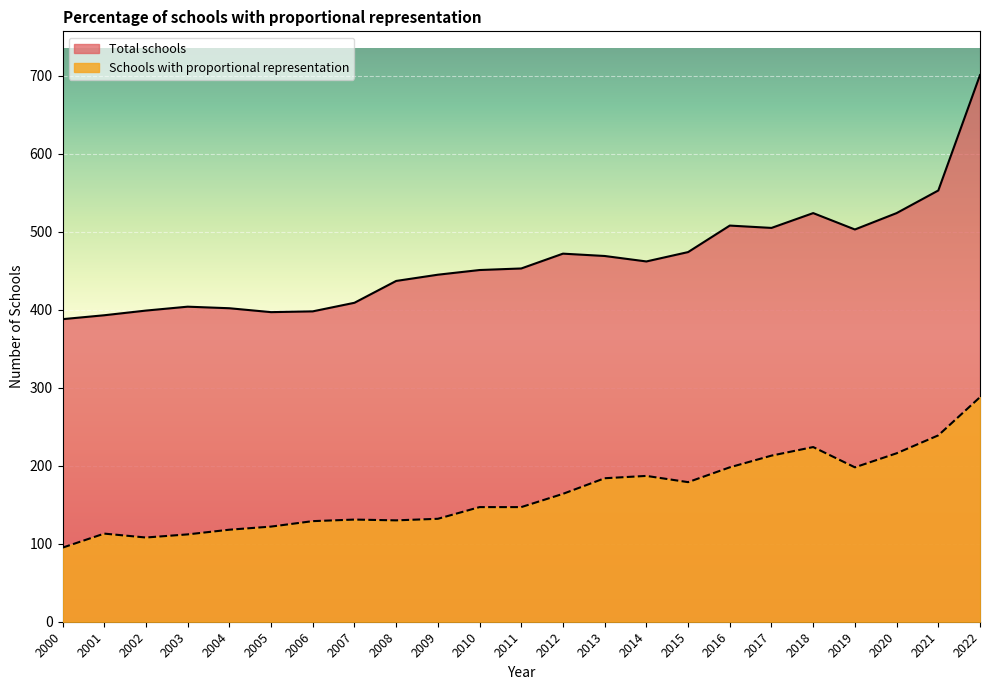

How many lines are shown in the chart?

2